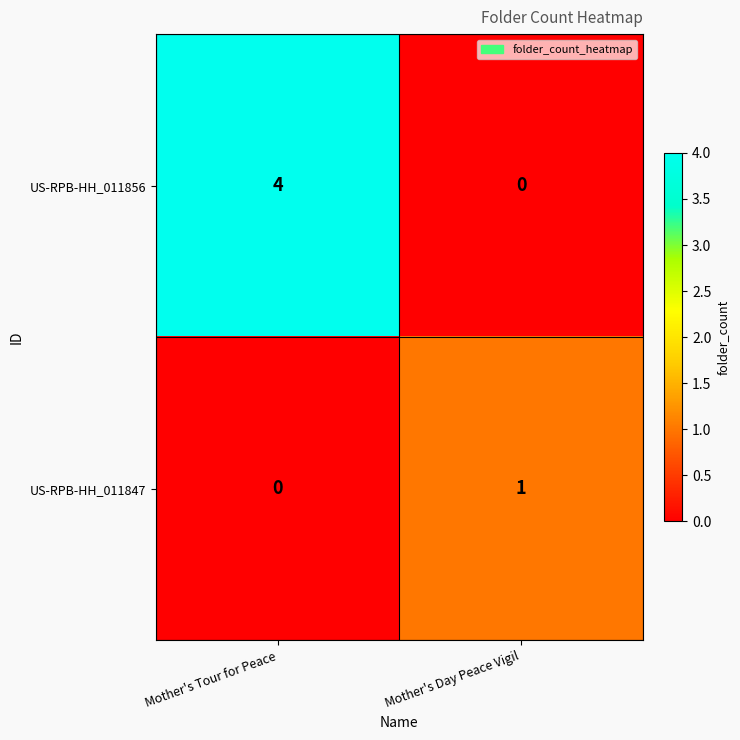

The US-RPB-HH_011856 series shows 0 at Mother's Day Peace Vigil. True or false?

True